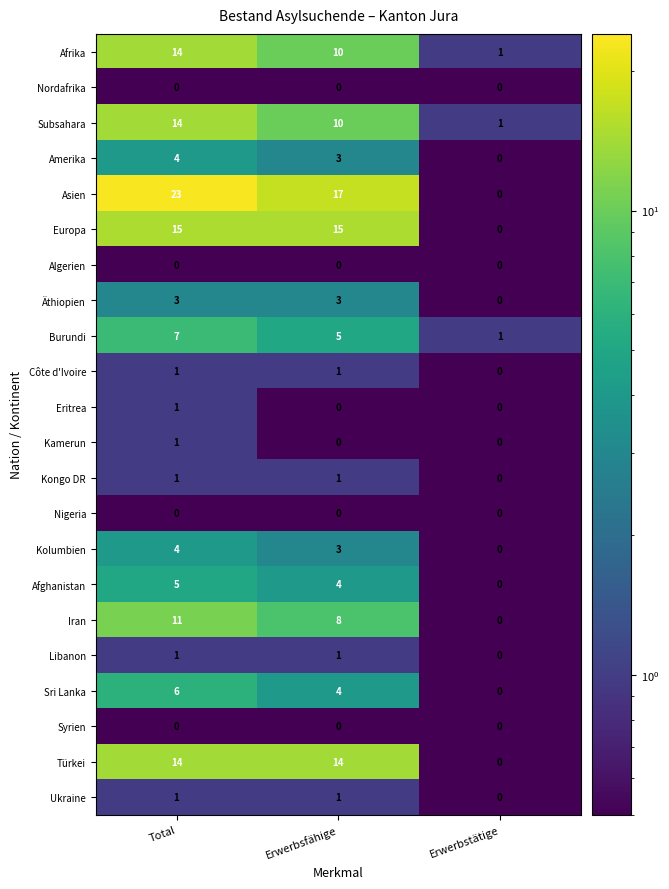

Between Total and Erwerbstätige, which series saw the biggest shift?

Asien